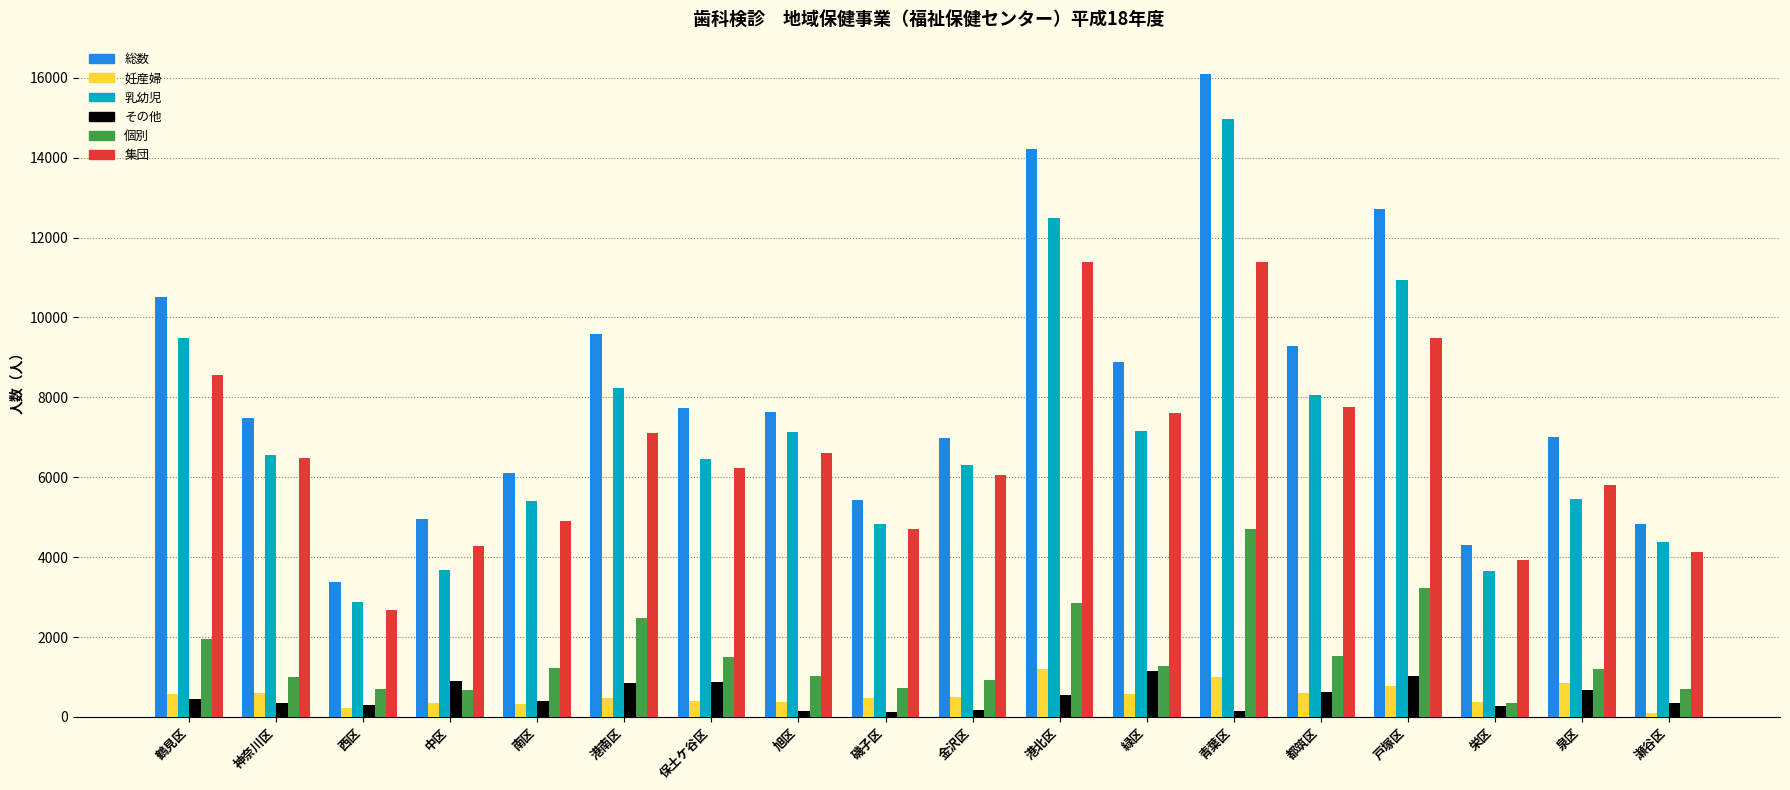

Is the value of 個別 at 緑区 greater than the value of 乳幼児 at 瀬谷区?

No